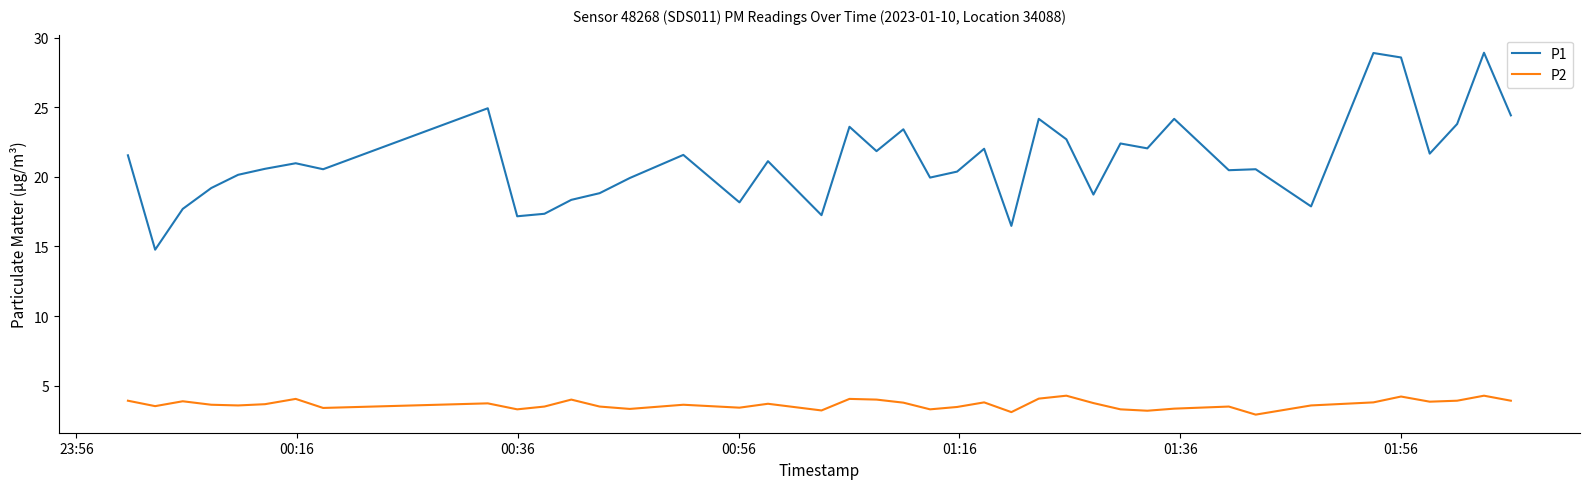

List the series in order of their overall mean, lowest first.

P2, P1